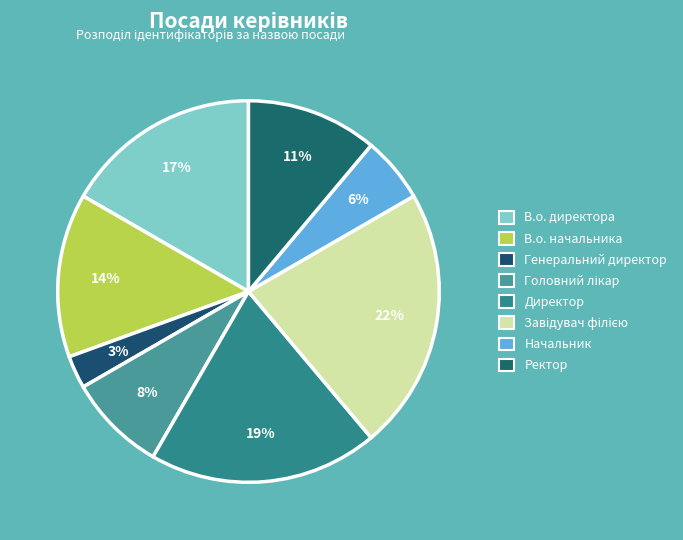

To the nearest percent, what portion does Генеральний директор represent?

3%